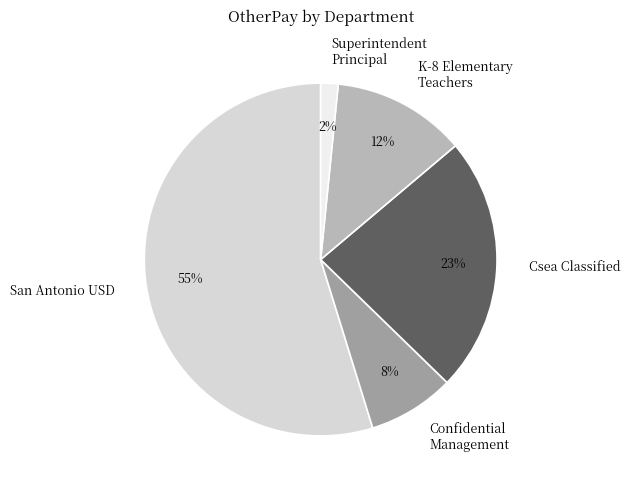

Is the sum of Superintendent Principal and Csea Classified greater than half?

No